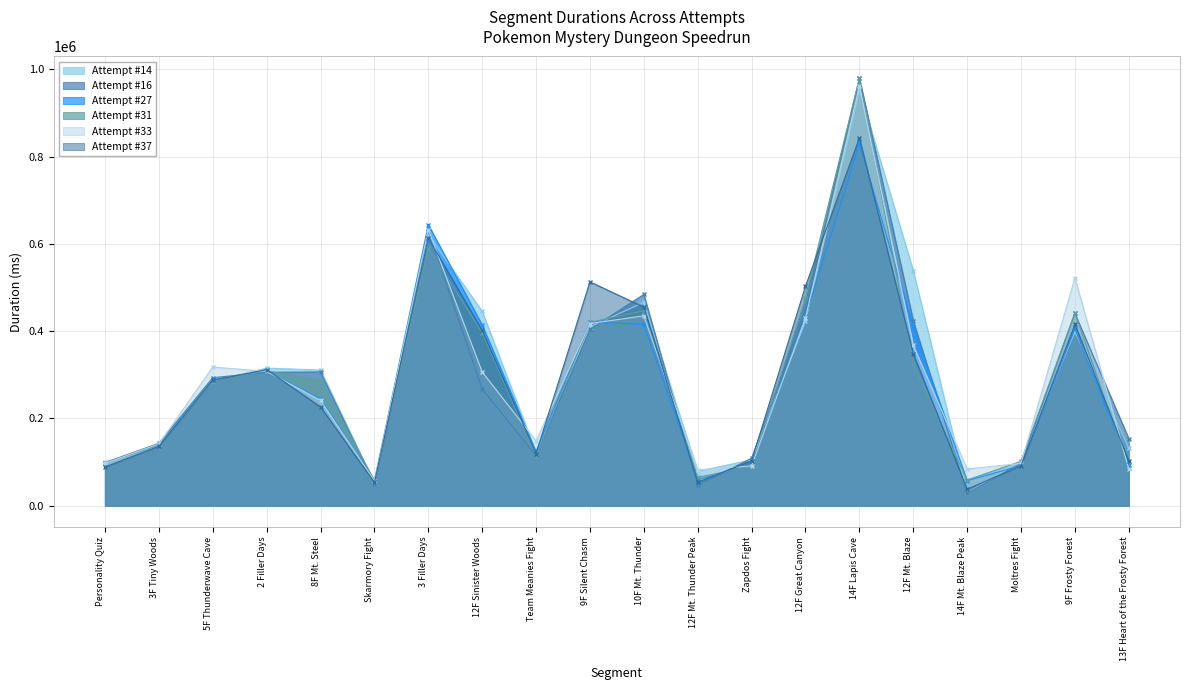

What are all the series names shown in the legend?

Attempt #14, Attempt #16, Attempt #27, Attempt #31, Attempt #33, Attempt #37